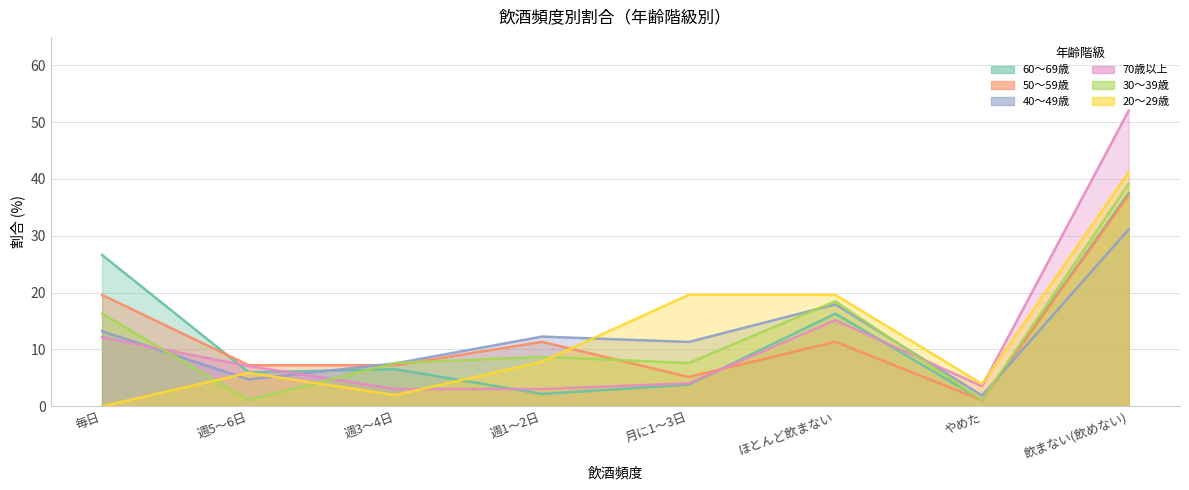

What is the average value of the 30～39歳 series?

12.5